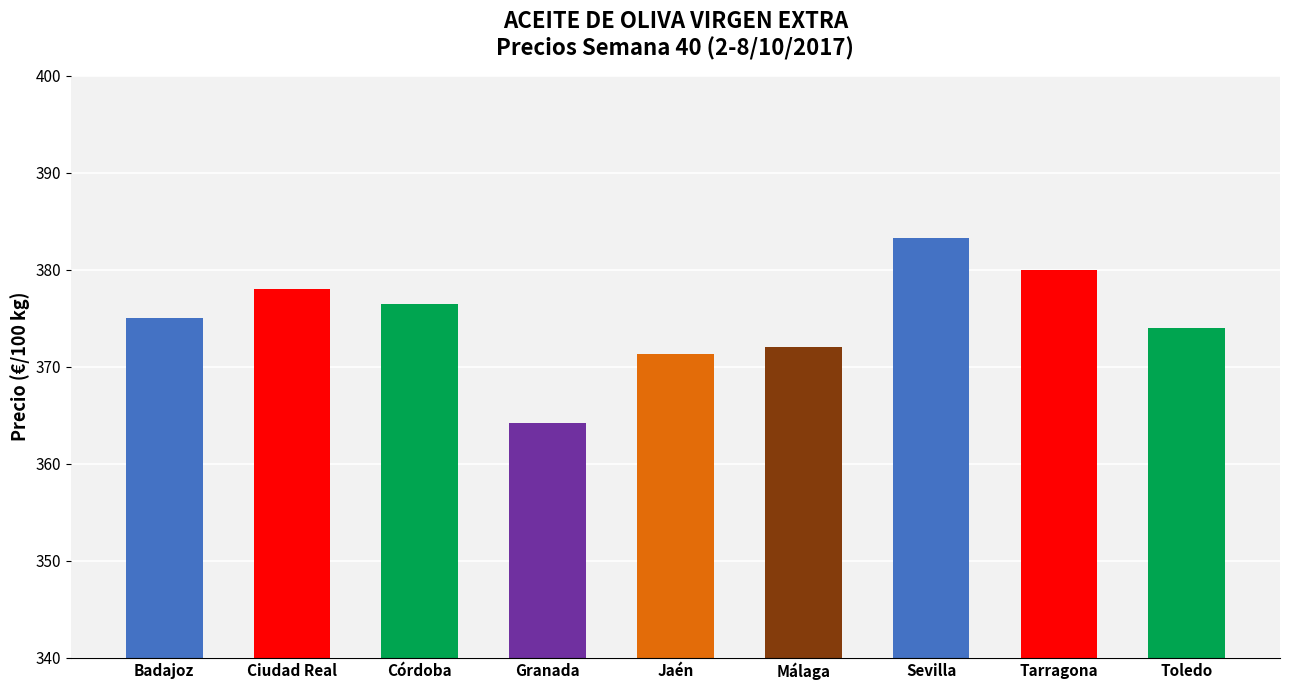

What is the sum of the values at Jaén and Badajoz?

746.3